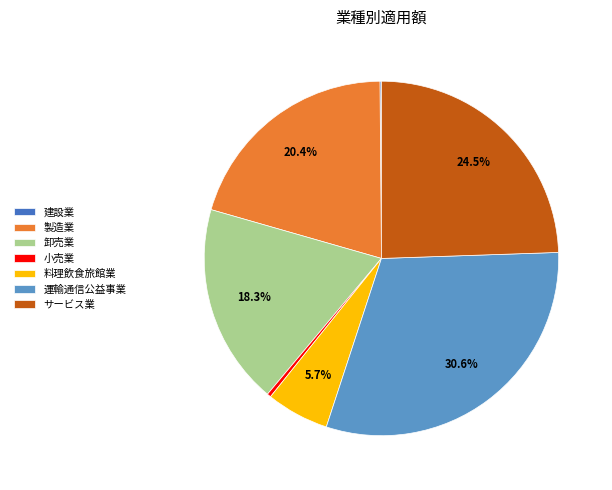

To the nearest percent, what is the combined percentage of 料理飲食旅館業 and 小売業?

6%